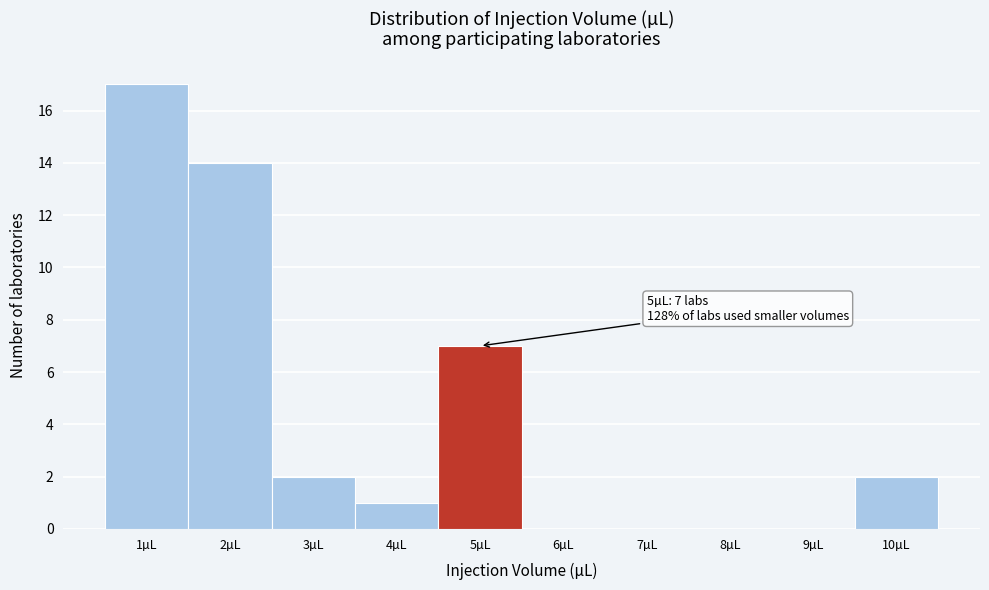

Which range on the x-axis has the tallest bar?

0.5 to 1.5